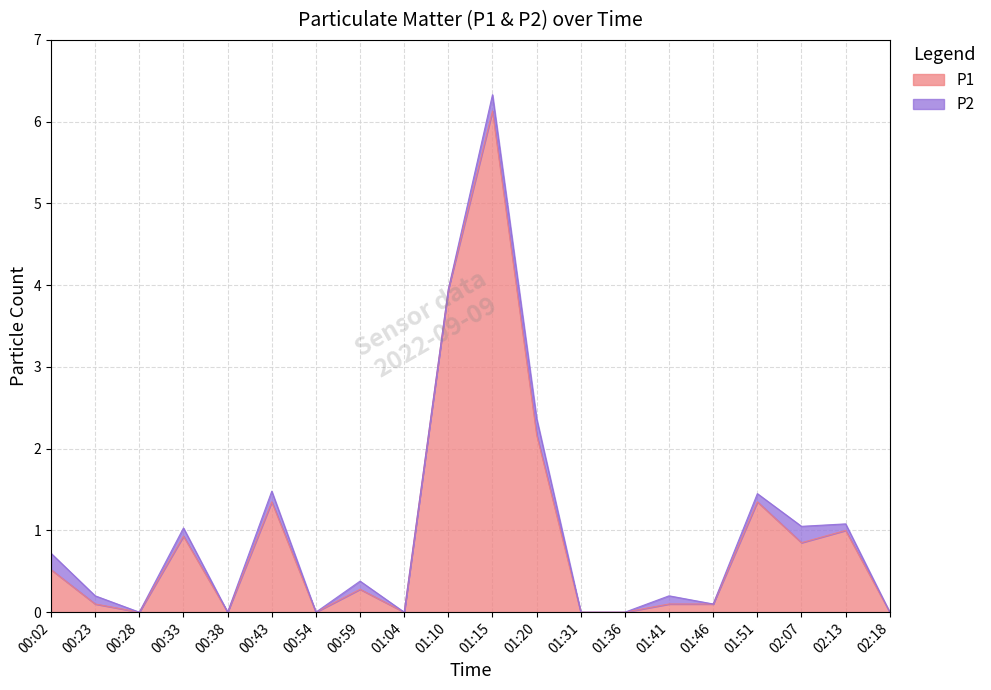

Is it true that the value at 00:02 is 0.9?

False